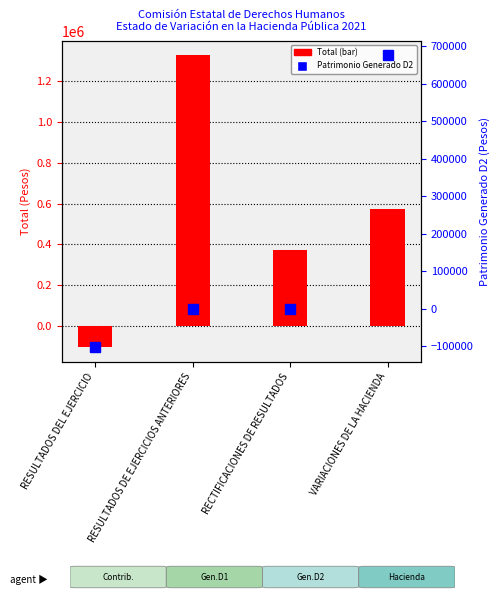

What is the average value?

541719.4